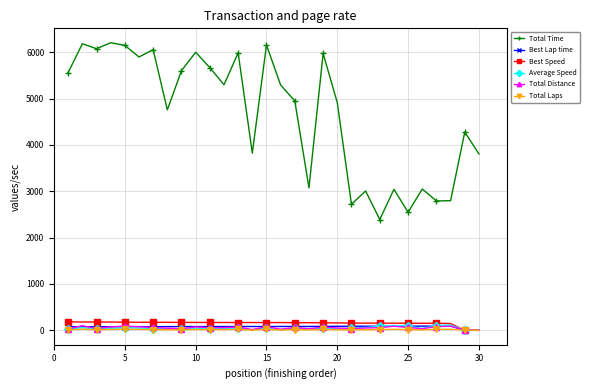

What is the difference between the maximum and minimum values in the Total Distance series?

95.9